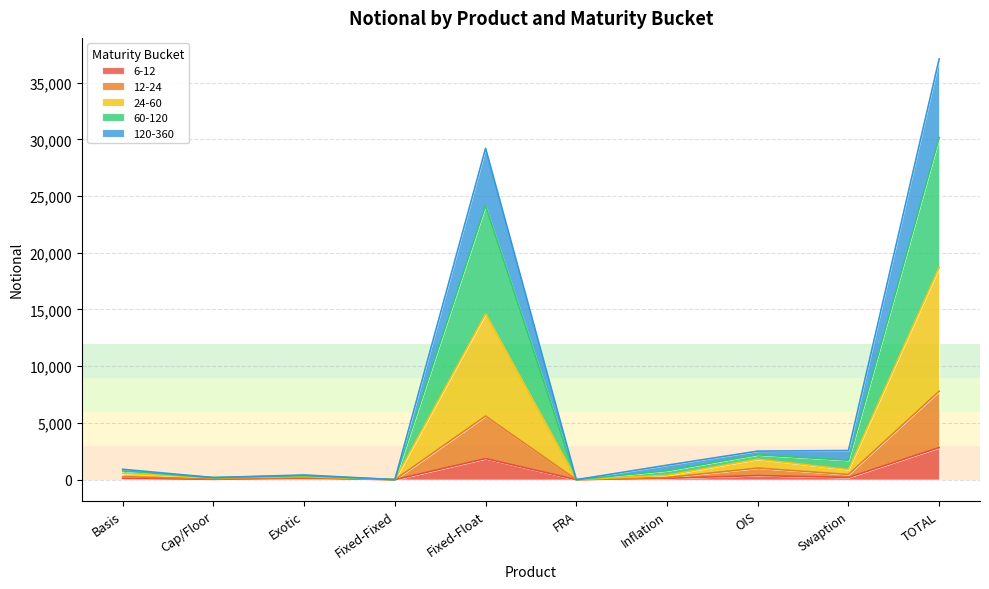

At which category is the sum across all series the highest?

TOTAL